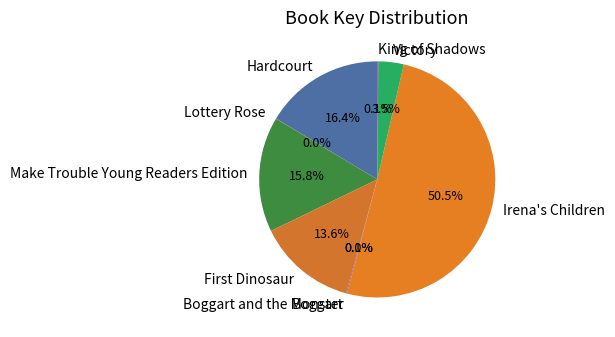

Is the sum of Hardcourt and Victory greater than half?

No